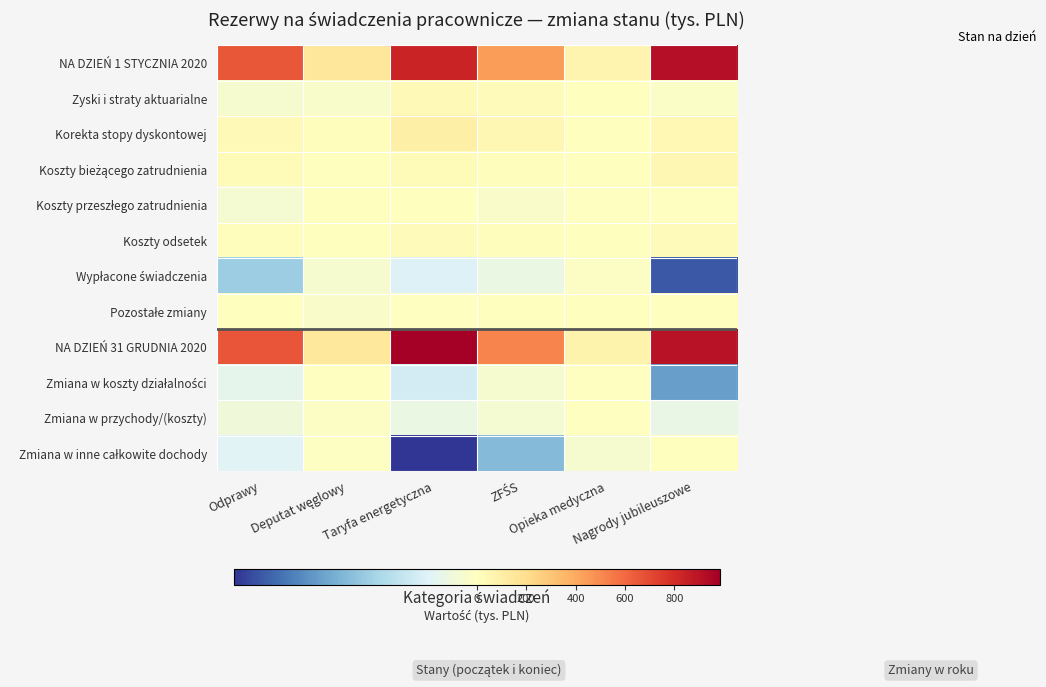

Which category has the highest value across all series?

Taryfa energetyczna